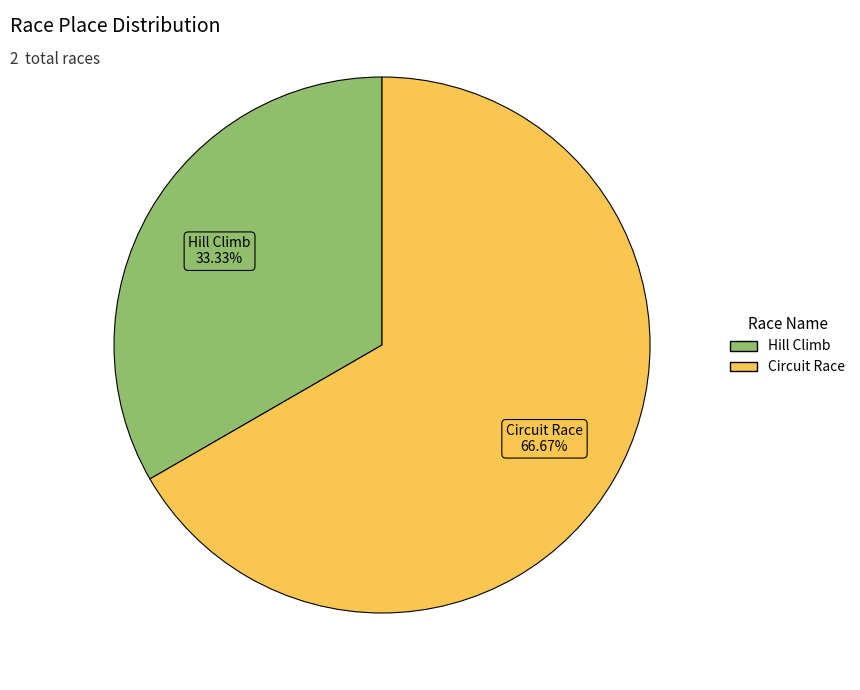

How many slices are in this pie chart?

2